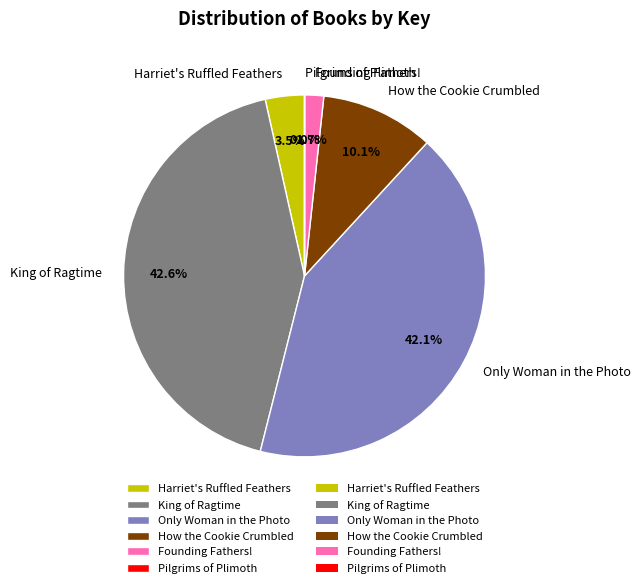

The Harriet's Ruffled Feathers slice represents 13% of the pie. True or false?

False